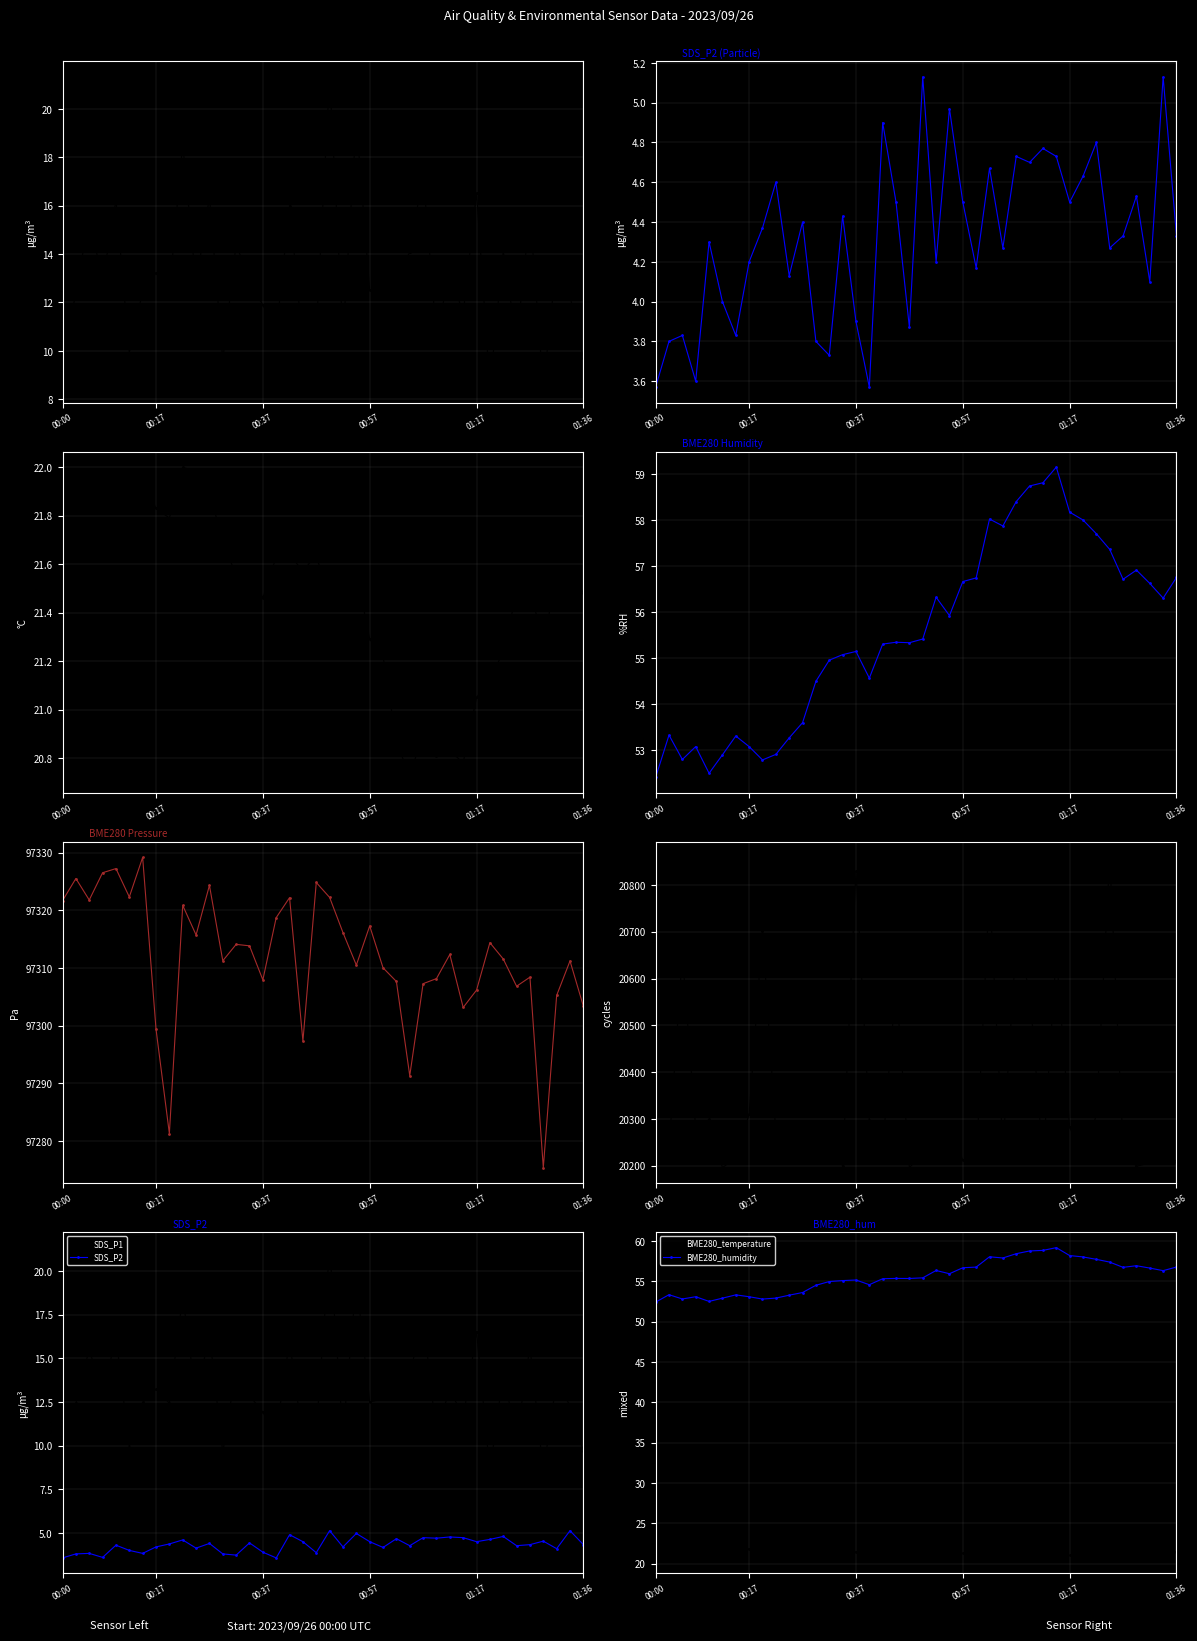

How many values in the Max_cycle series exceed 20247?

19